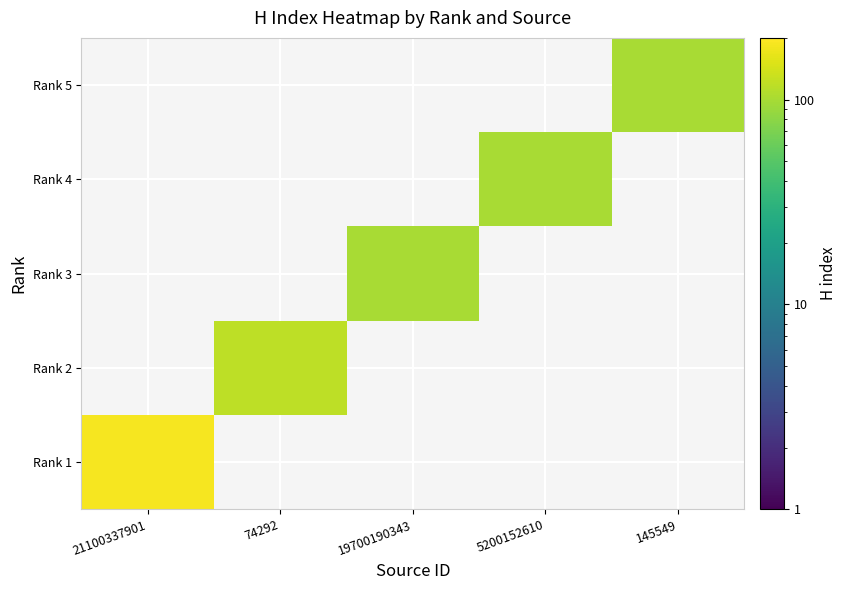

What is the highest value of the Rank 4 series?

100